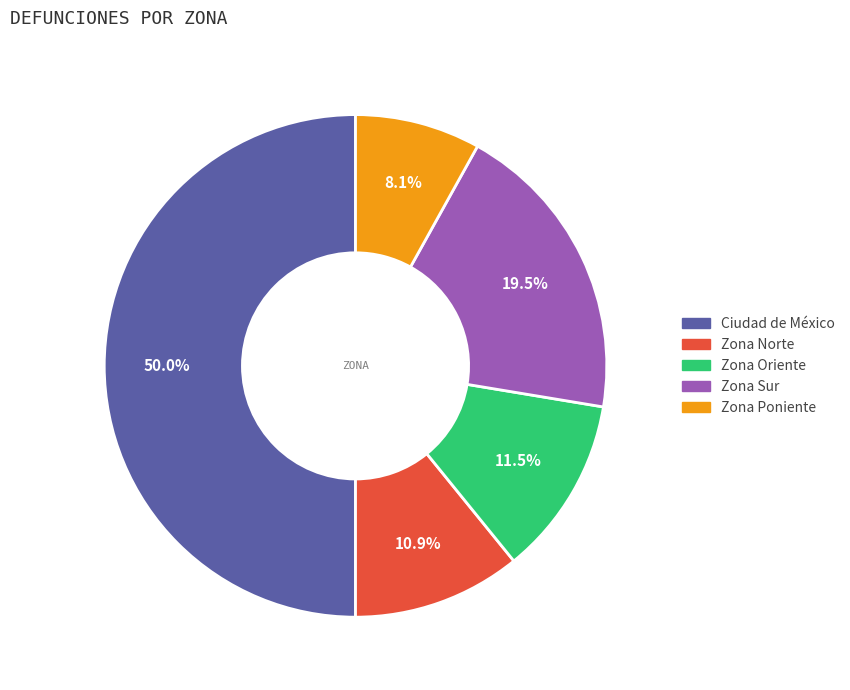

Which category has the biggest portion of the pie?

Ciudad de México